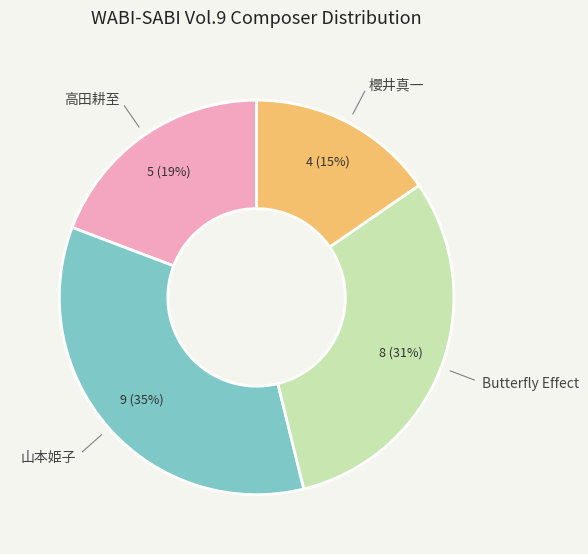

Count the number of slices in the pie.

4